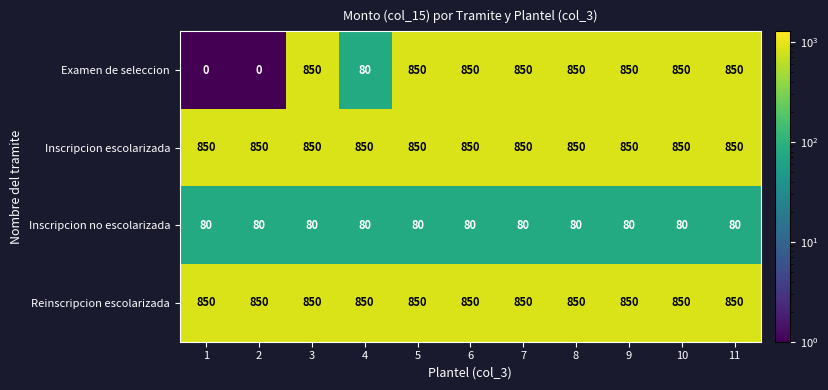

What is the spread (max minus min) of values at 5?

770